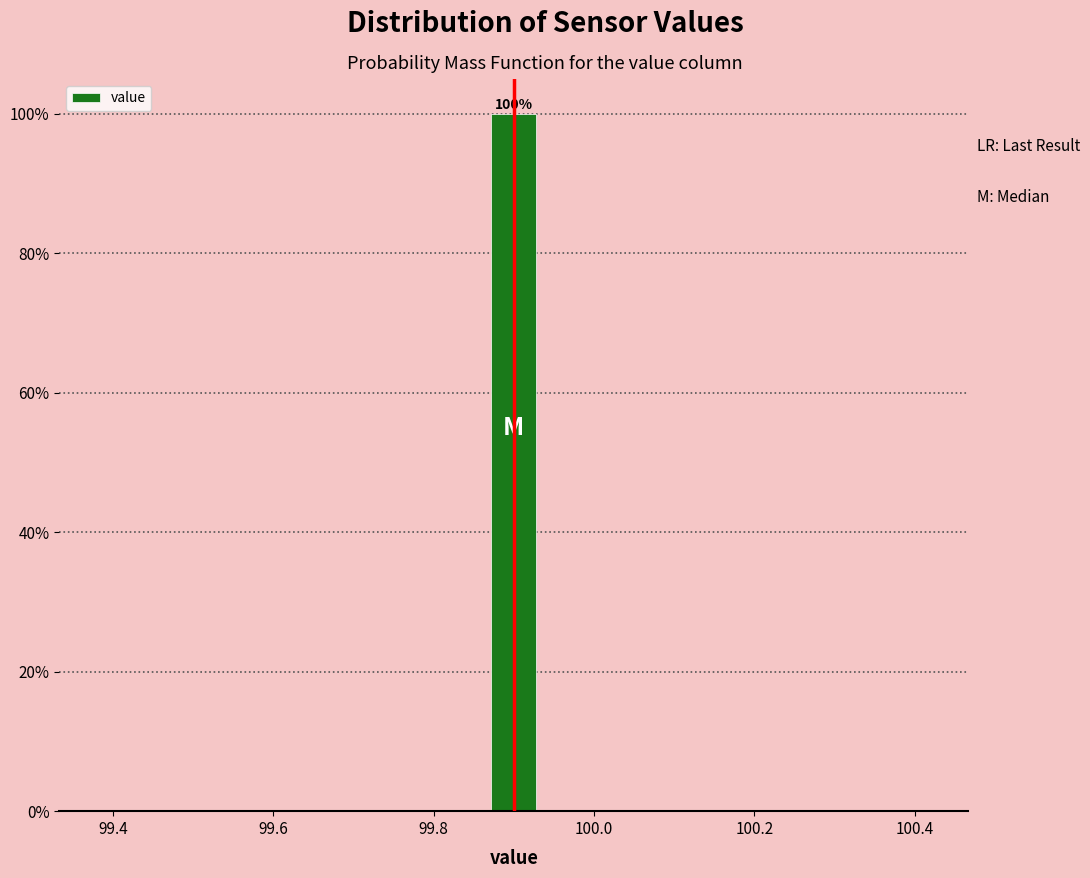

Read against the x-axis, roughly where is the centre of the tallest bar?

99.90